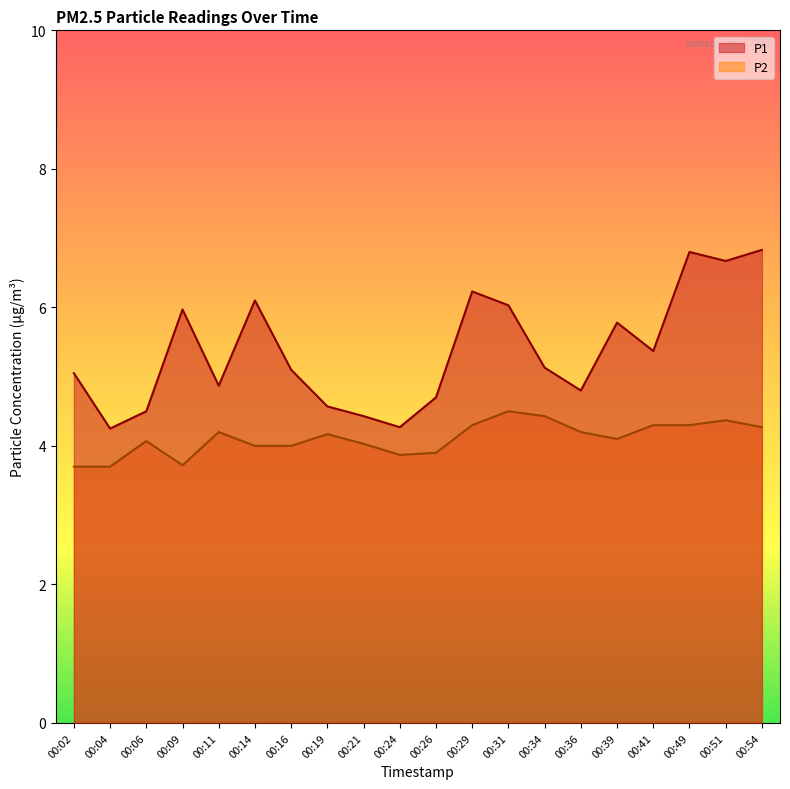

In P2, how many points are higher than both neighbors (excluding endpoints)?

5